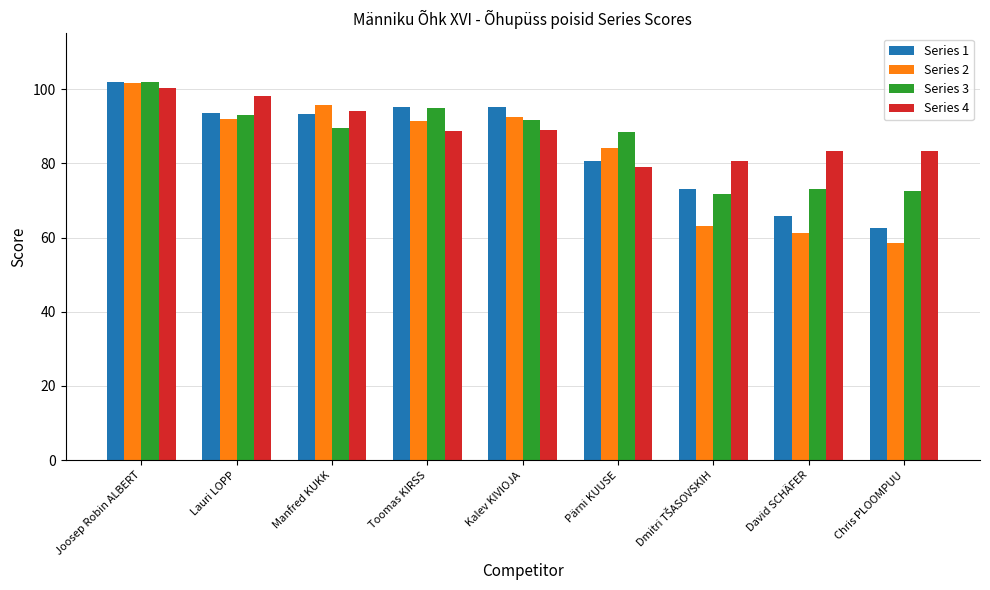

Between Manfred KUKK and Kalev KIVIOJA, which series saw the biggest shift?

Series 4